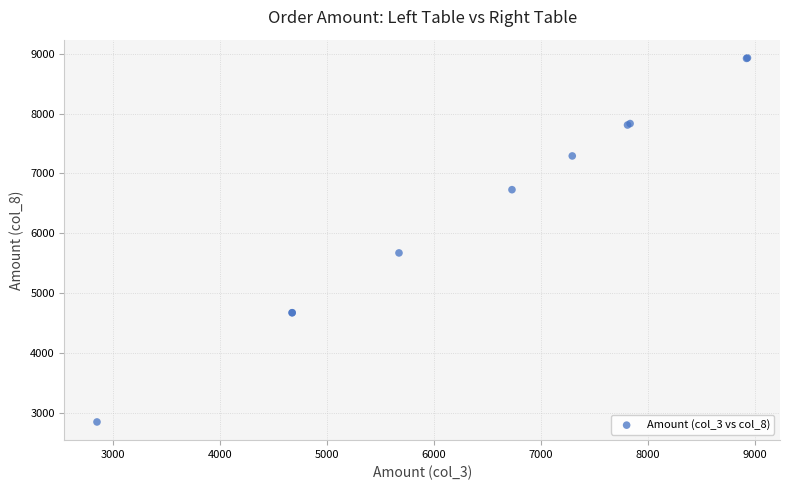

What Y value in the scatter plot is closest to 5889?

5672